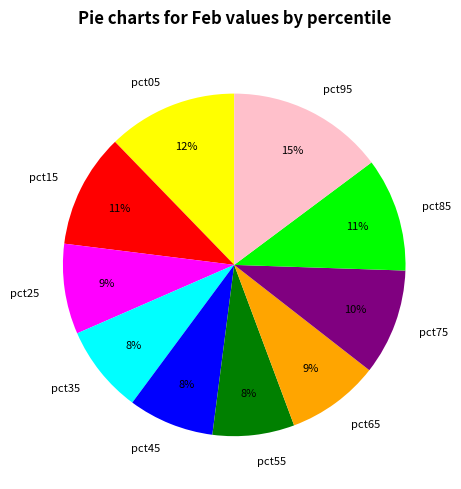

How many segments does this pie chart have?

10